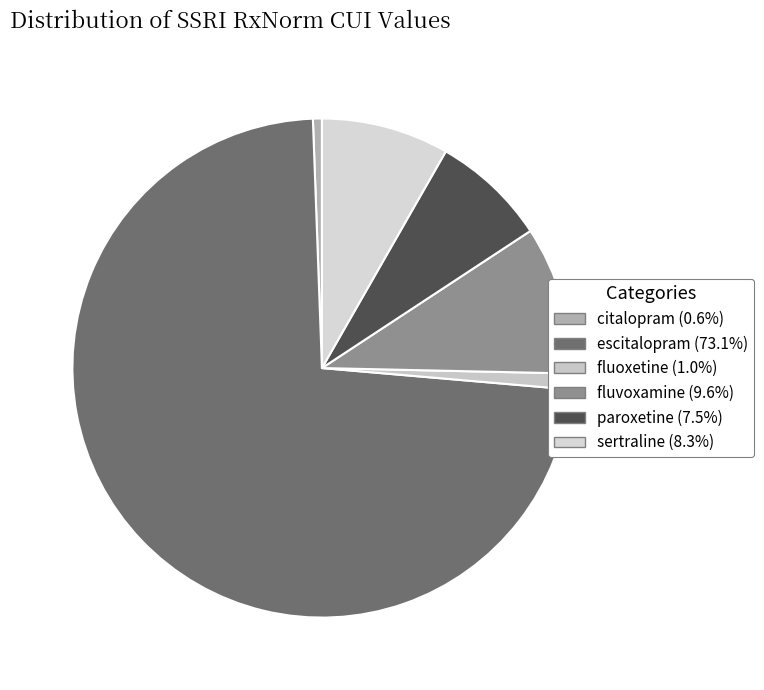

To the nearest percent, what portion does escitalopram represent?

73%